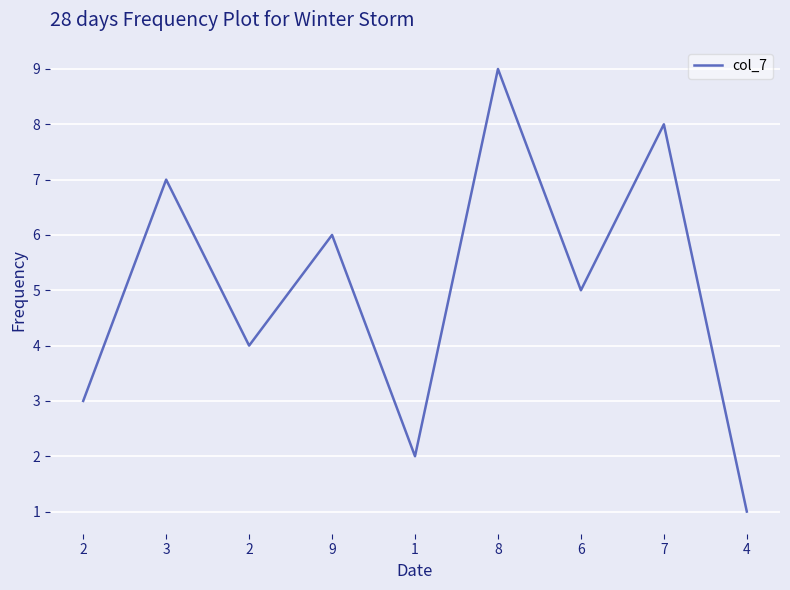

How many lines are shown in the chart?

1